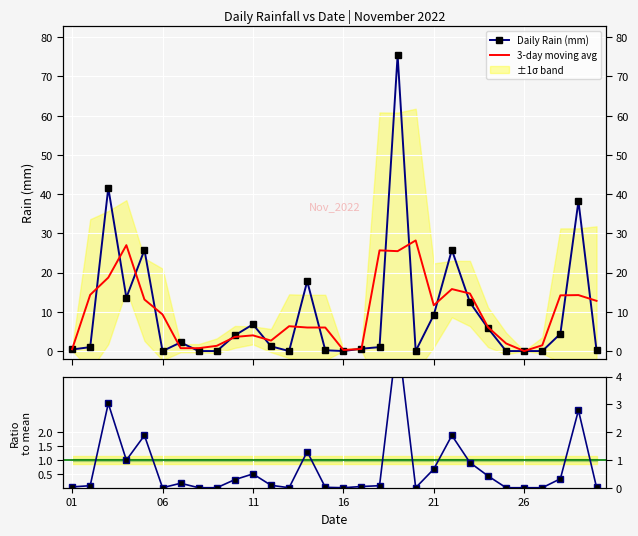

What is the spread (max minus min) of values at 21?

23.9